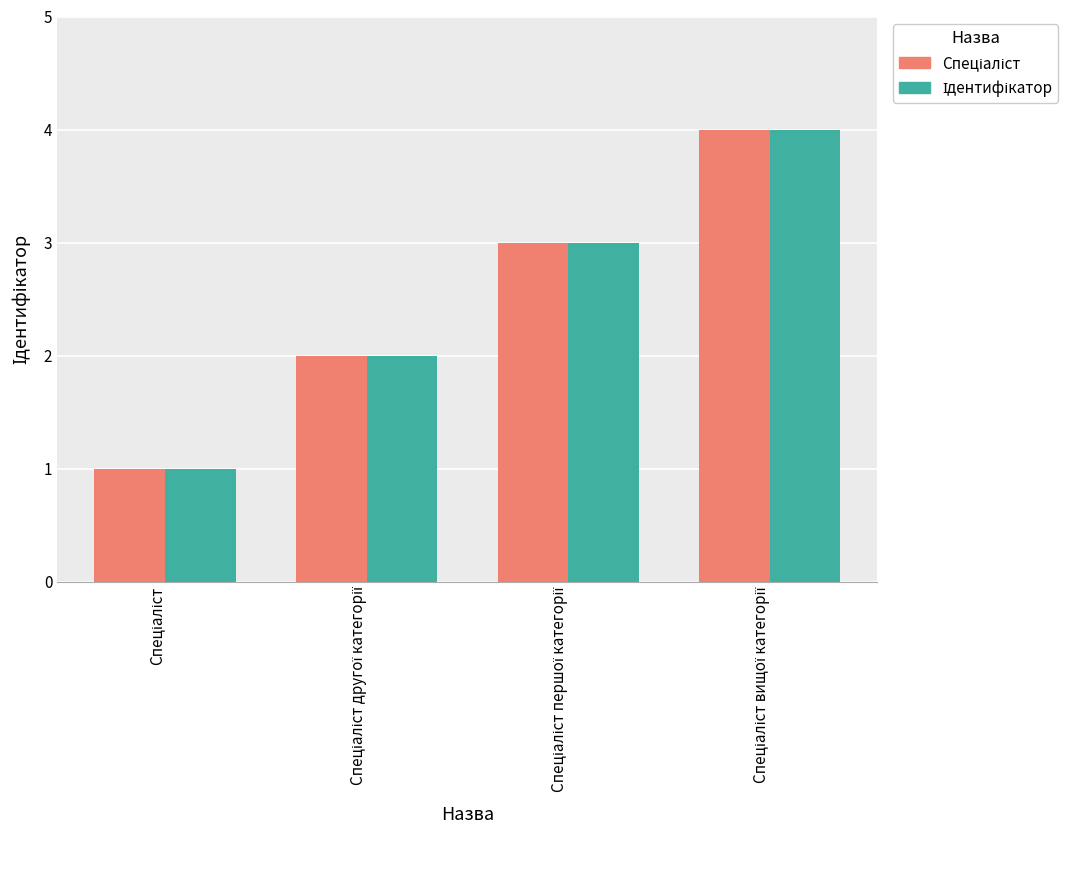

Are the bars horizontal?

No